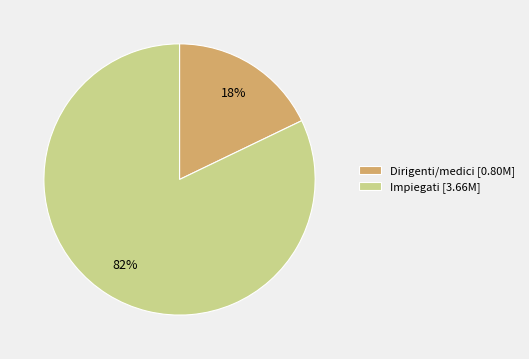

True or false: Dirigenti/medici accounts for 18% of the total.

True